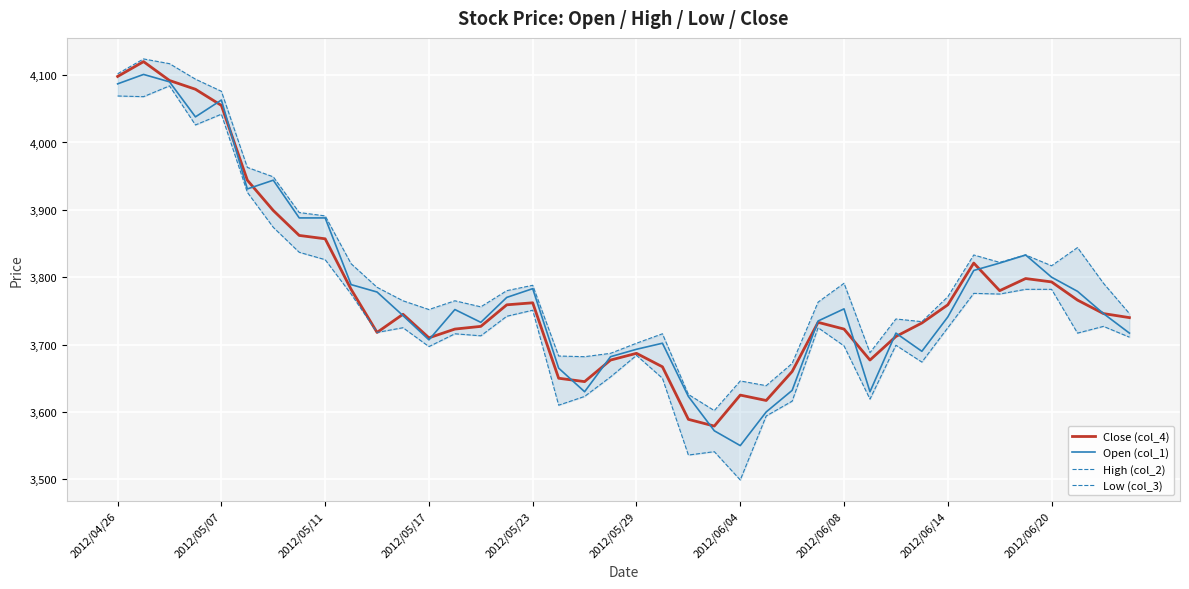

What is the minimum value for Close (col_4)?

3579